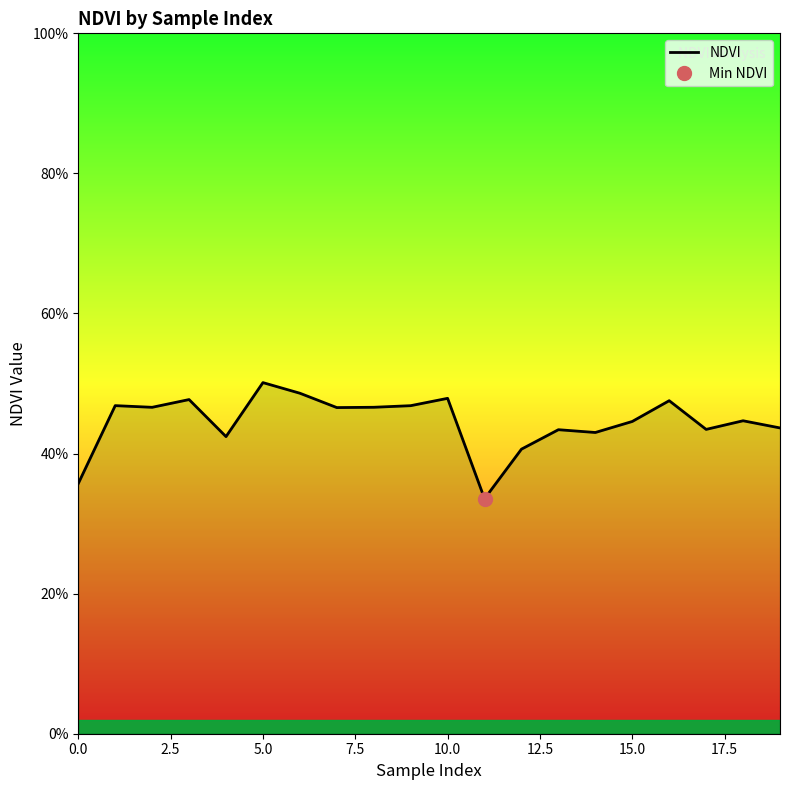

How many data points does each series have?

20